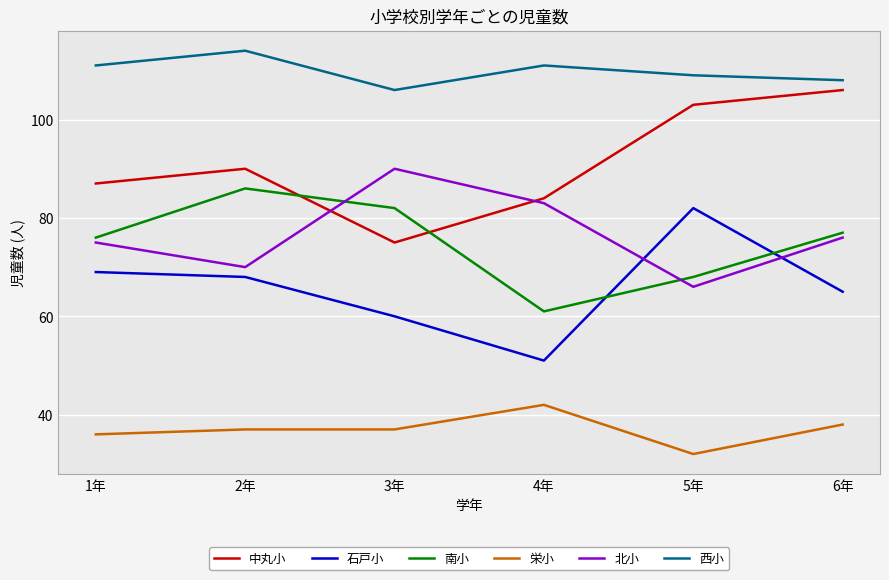

How many series are shown in this chart?

6